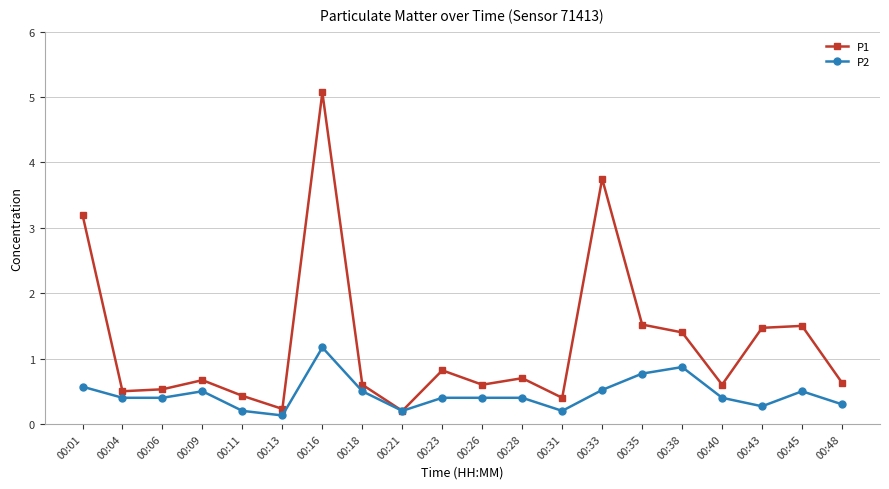

Which label corresponds to the smallest value in the chart?

00:13